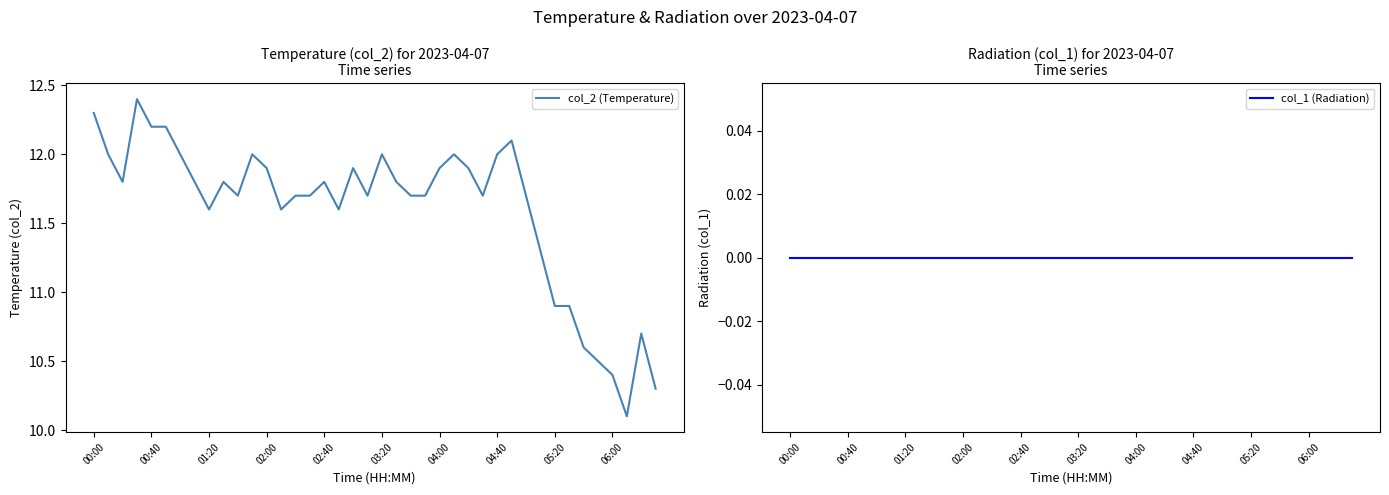

Does the chart display data point markers on the line(s)?

No